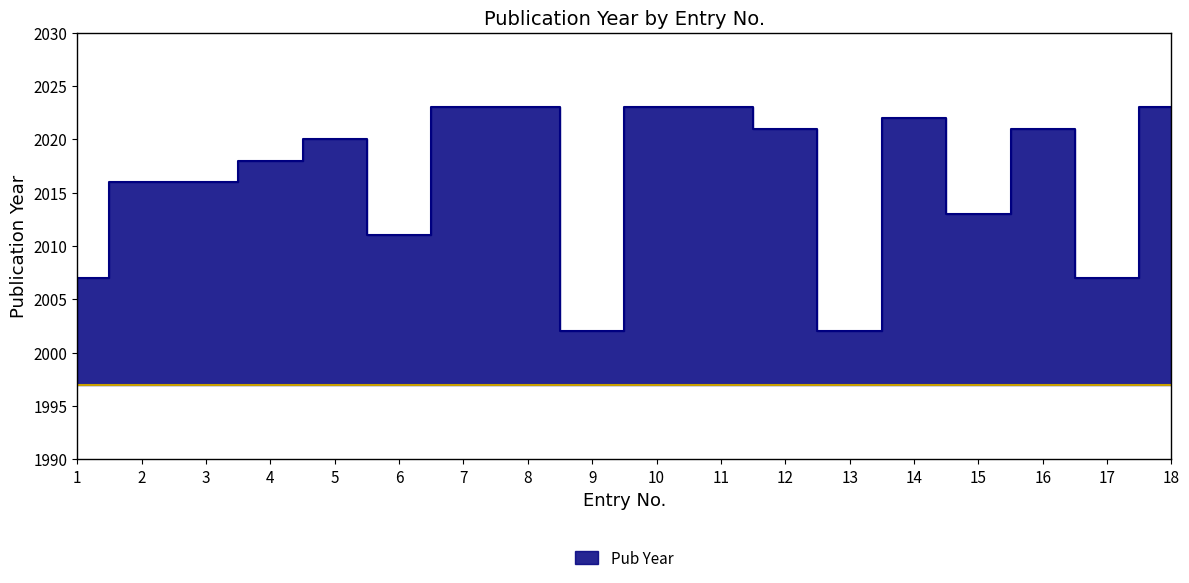

What is the value of the 6th point from the left?

2011